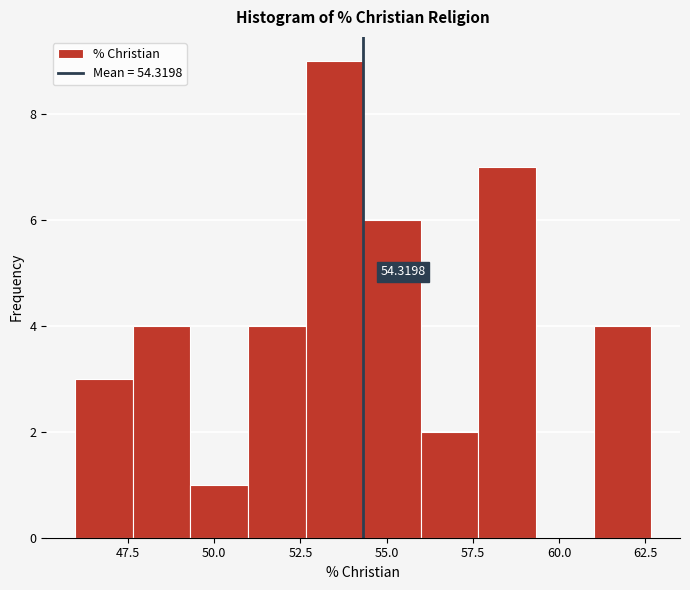

Read against the x-axis, roughly where is the centre of the tallest bar?

53.5